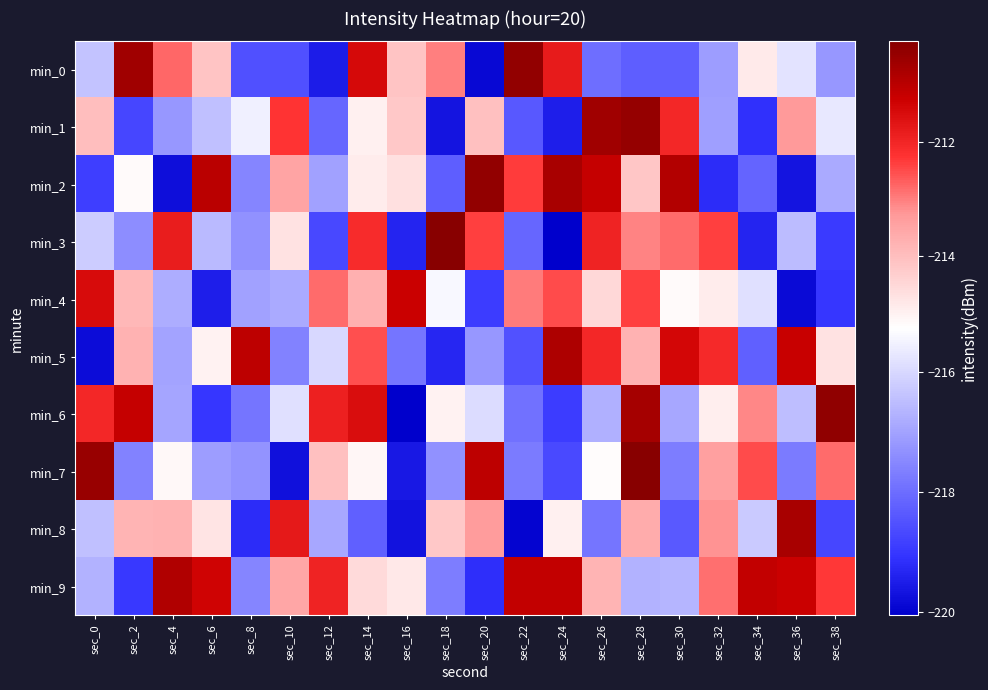

At which category is the sum across all series the highest?

sec_28